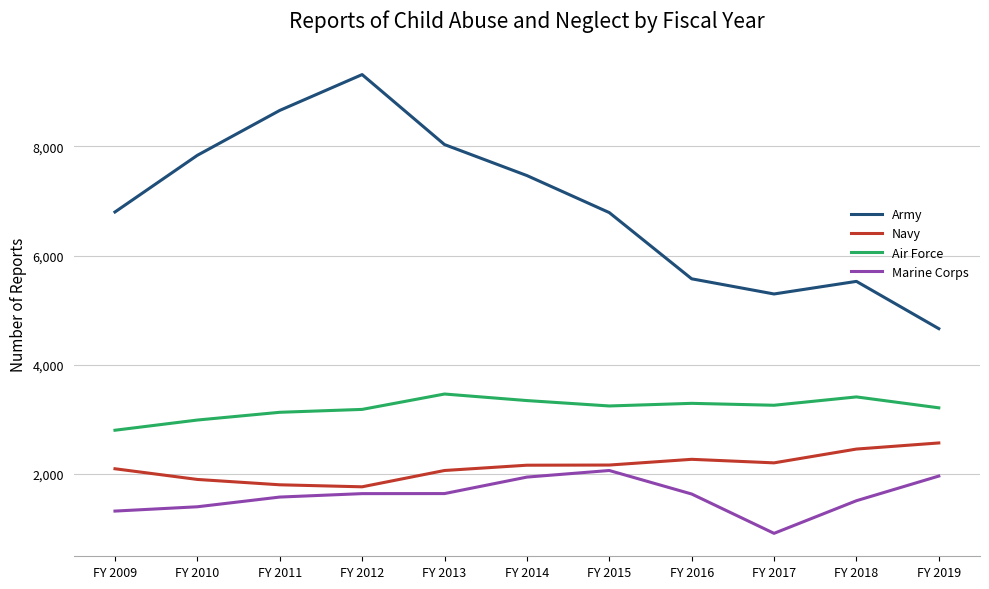

What is the average value of the Air Force series?

3209